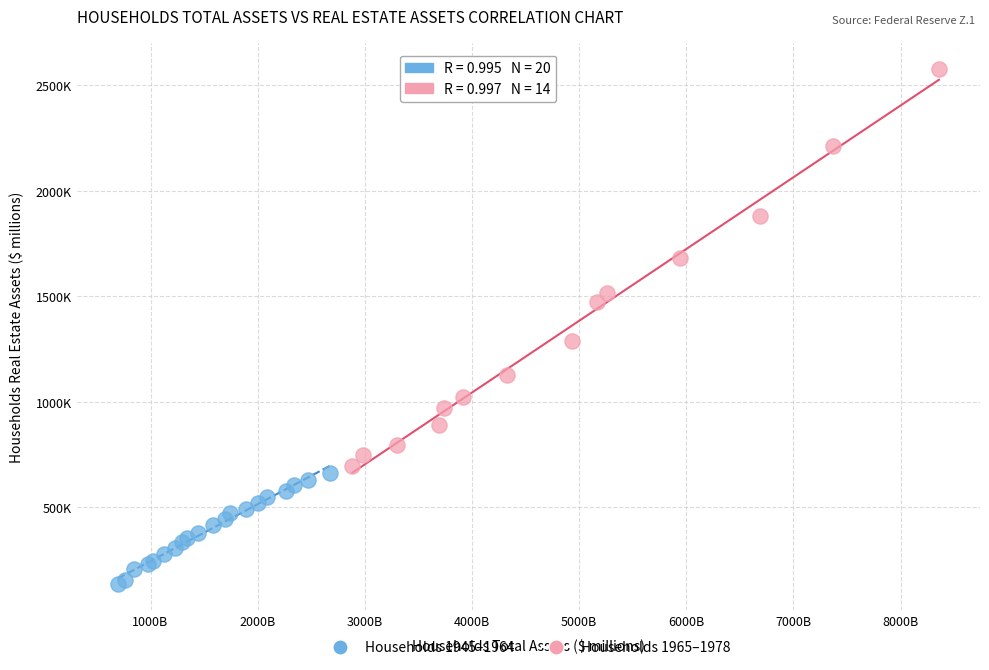

What are all the series names shown in the legend?

Households 1945–1964, Households 1965–1978